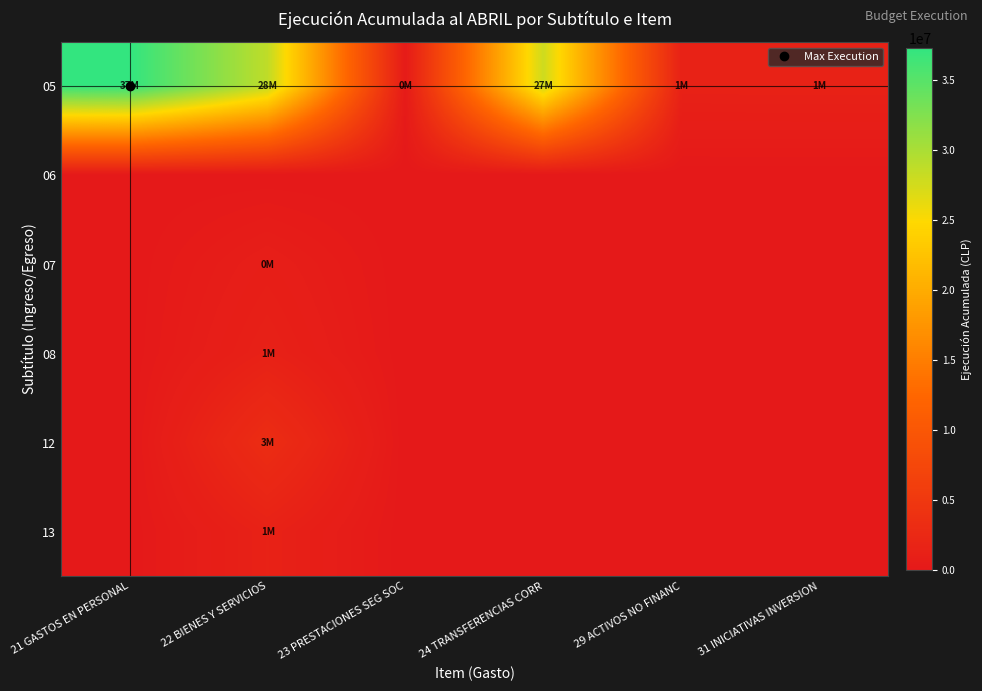

Which series has the largest range (max minus min)?

05